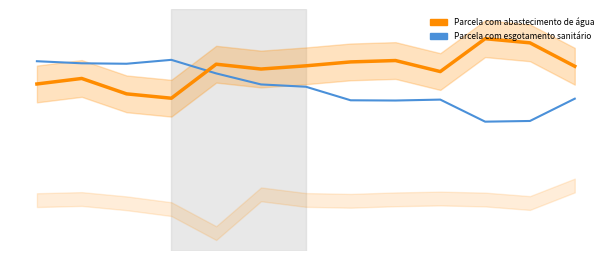

True or false: Parcela com esgotamento sanitário and Parcela com abastecimento de água intersect in this chart.

True